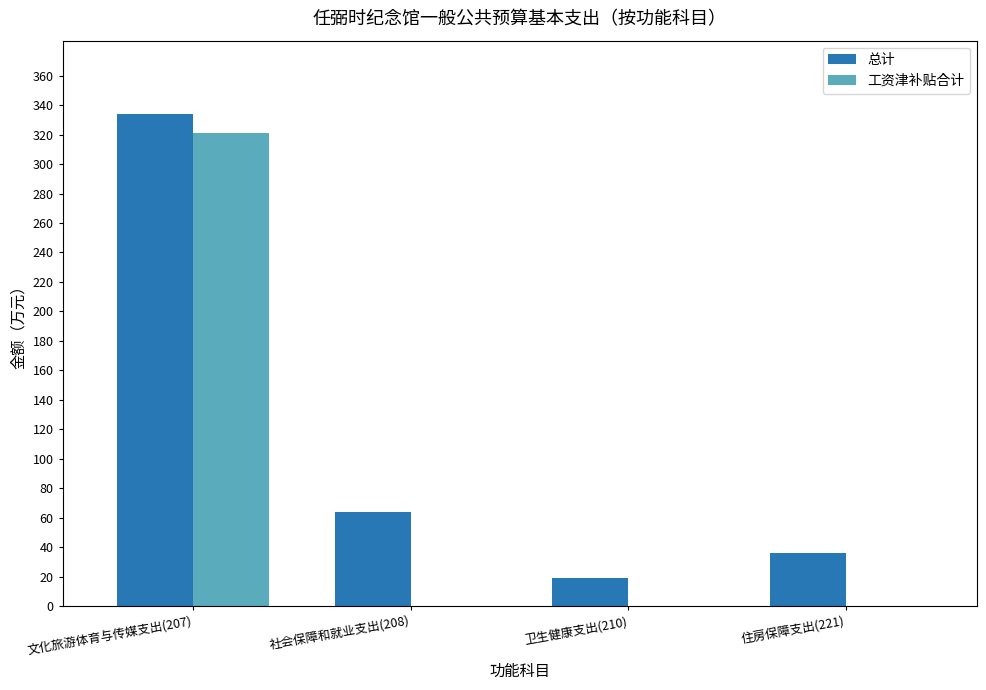

What is the approximate value of 总计 at 住房保障支出(221)?

36.0